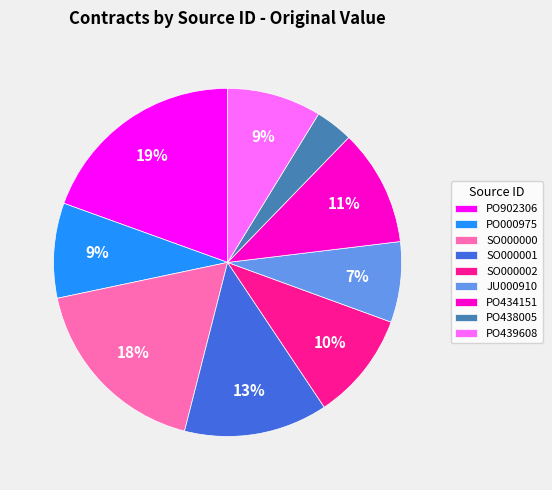

Do PO439608 and SO000001 together represent more than half of the pie?

No